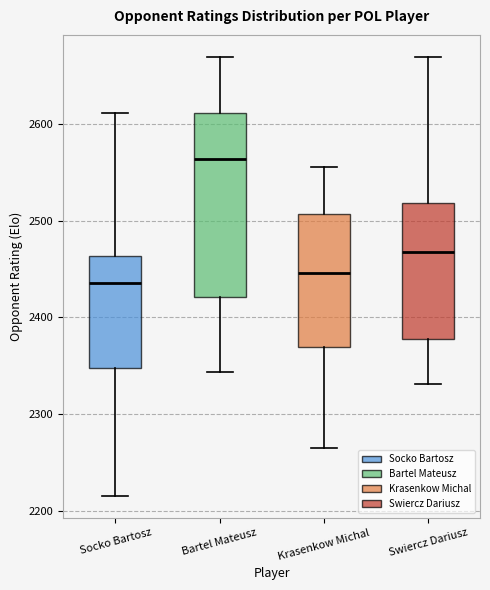

Reading left to right, transcribe this box plot: for each box, give where its median line is, the range the box spans, and where its two whiskers end, as read against the y-axis. The values are not printed on the chart, so give them approximately, as read against the axis.

Socko Bartosz: median 2440, box 2350 to 2460, whiskers 2220 to 2610
Bartel Mateusz: median 2560, box 2420 to 2610, whiskers 2340 to 2670
Krasenkow Michal: median 2450, box 2370 to 2510, whiskers 2270 to 2560
Swiercz Dariusz: median 2470, box 2380 to 2520, whiskers 2330 to 2670